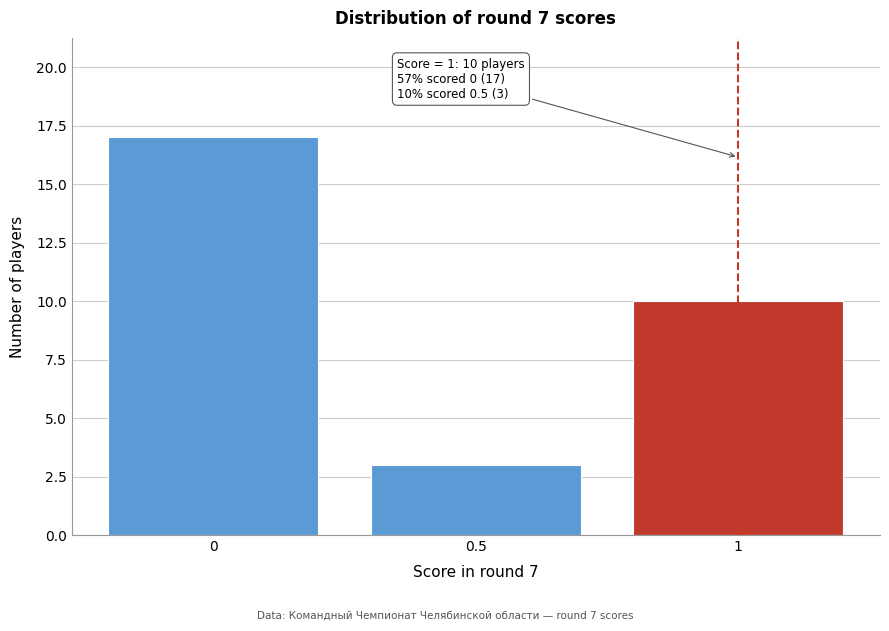

Reading left to right, transcribe all the data shown in this chart.

17	3	10